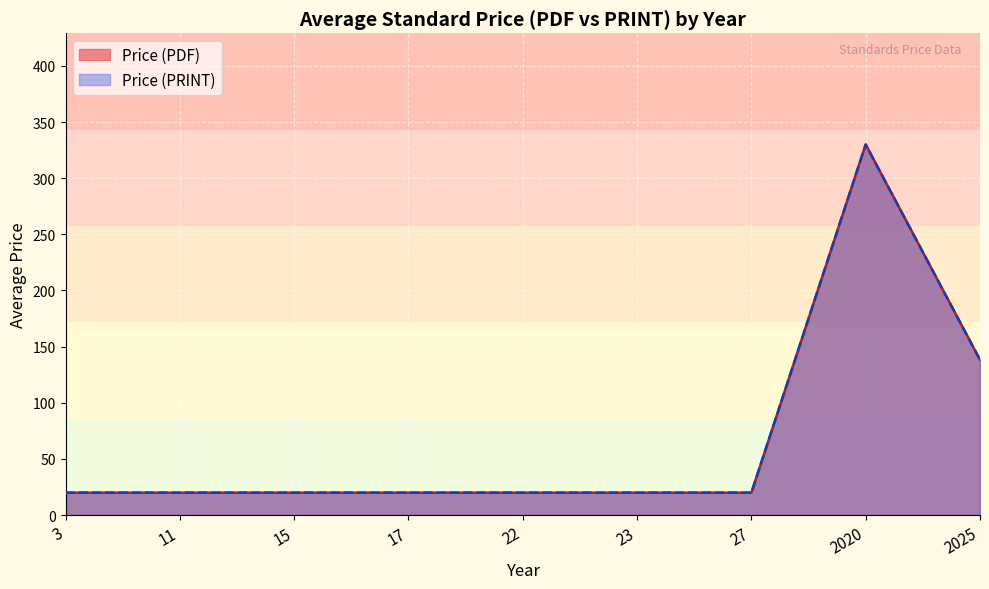

Which series has the largest total across all categories?

Price (PDF)